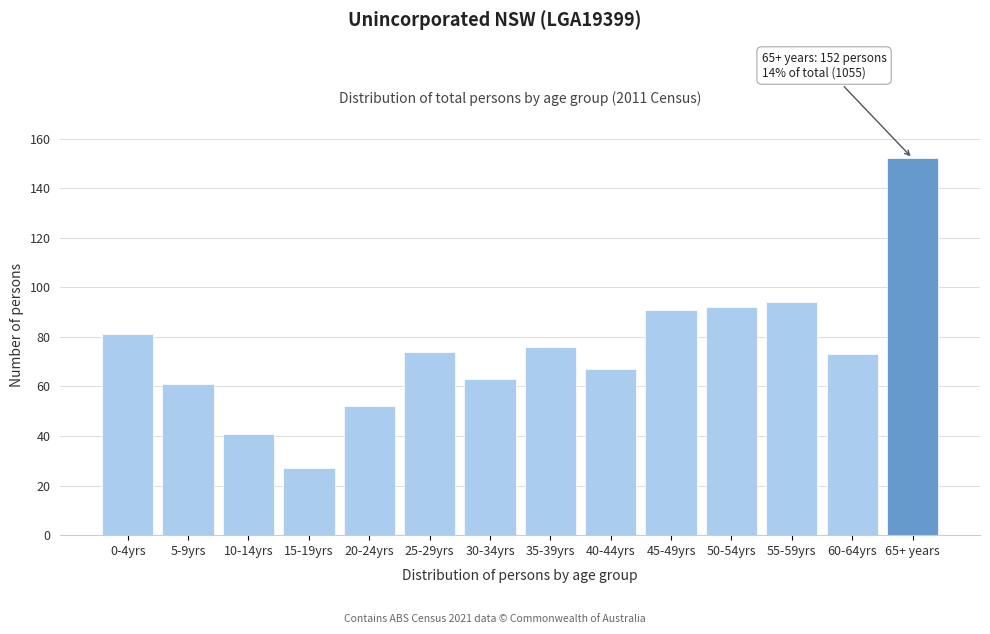

Reading left to right, transcribe all the data shown in this chart.

0-4yrs=81	5-9yrs=61	10-14yrs=41	15-19yrs=27	20-24yrs=52	25-29yrs=74	30-34yrs=63	35-39yrs=76	40-44yrs=67	45-49yrs=91	50-54yrs=92	55-59yrs=94	60-64yrs=73	65+ years=152